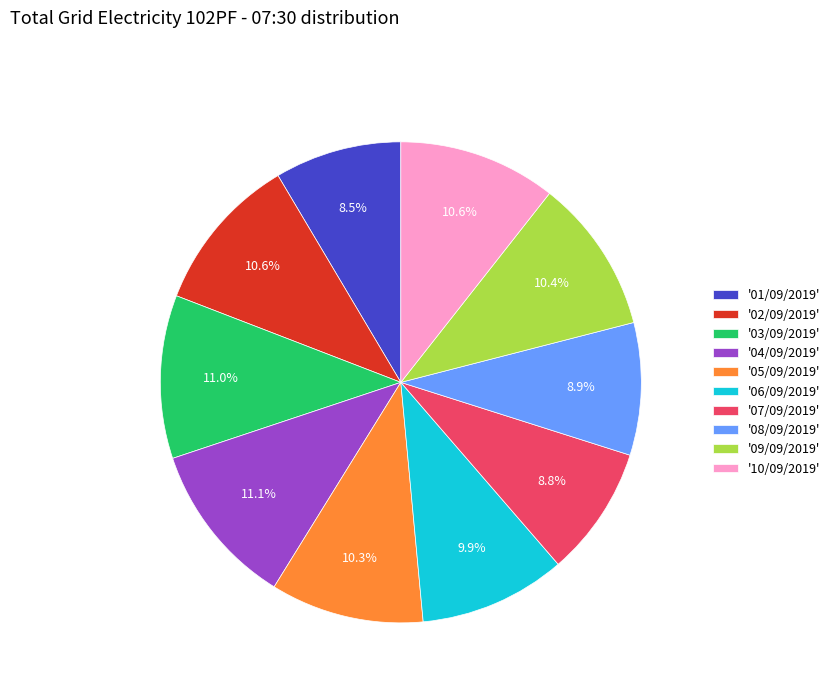

Do '10/09/2019' and '07/09/2019' together represent more than half of the pie?

No